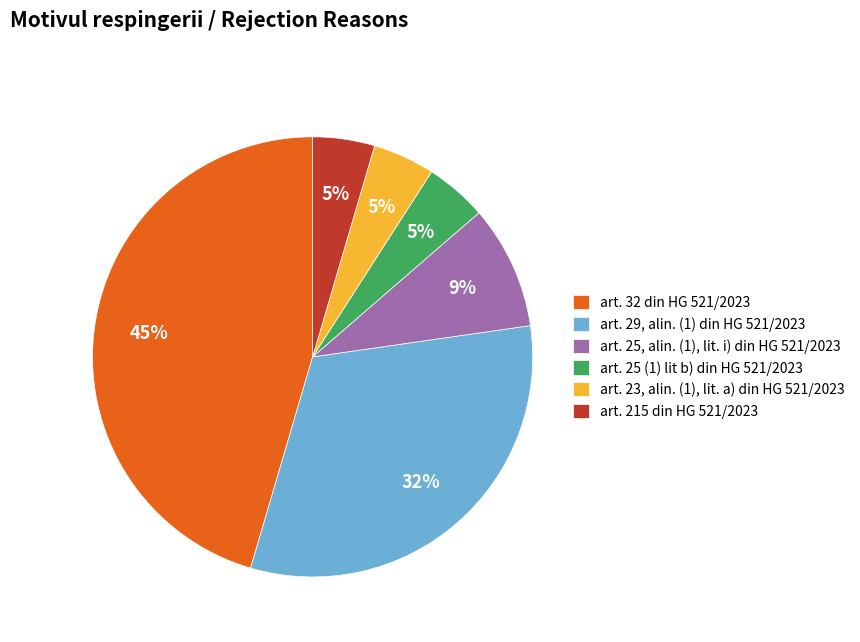

Approximately how many times larger is the value at art. 23, alin. (1), lit. a) din HG 521/2023 compared to art. 32 din HG 521/2023?

0.1